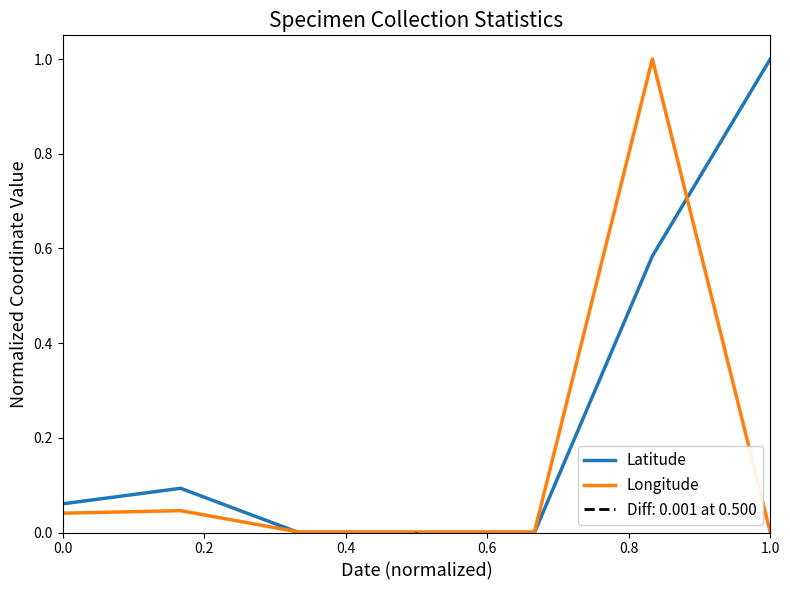

At which label does Latitude reach its peak?

1.0